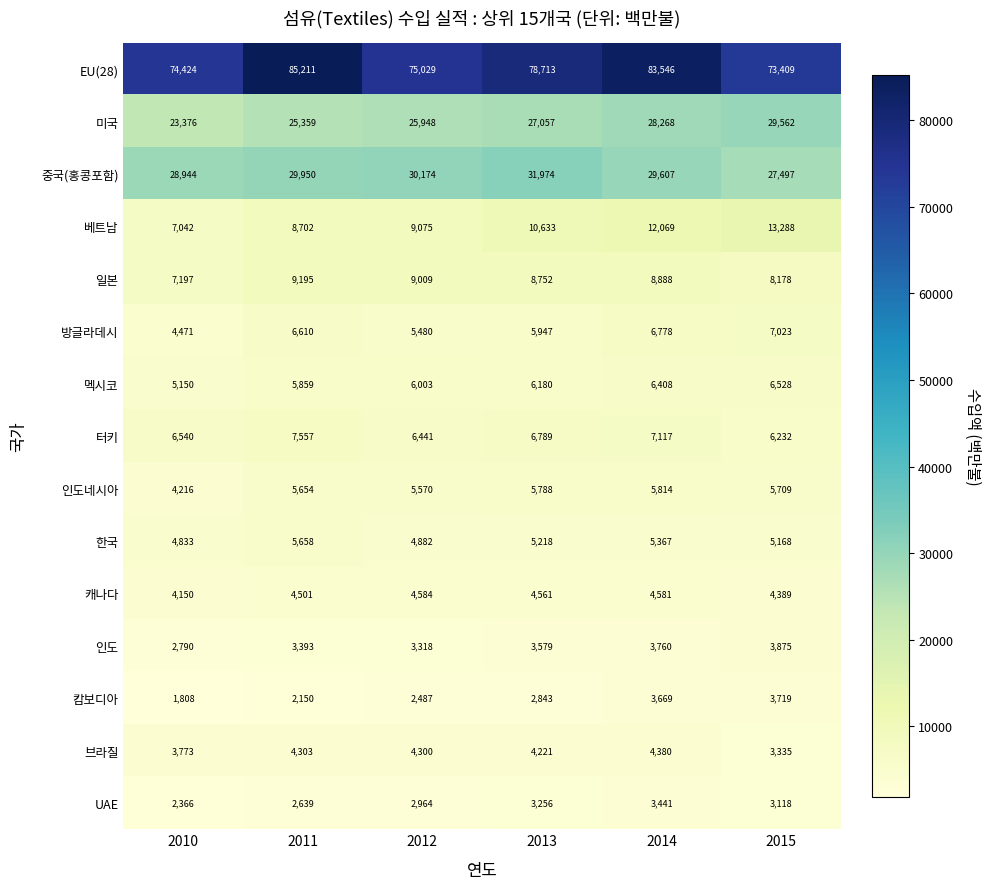

What is the minimum value shown in the chart?

1808